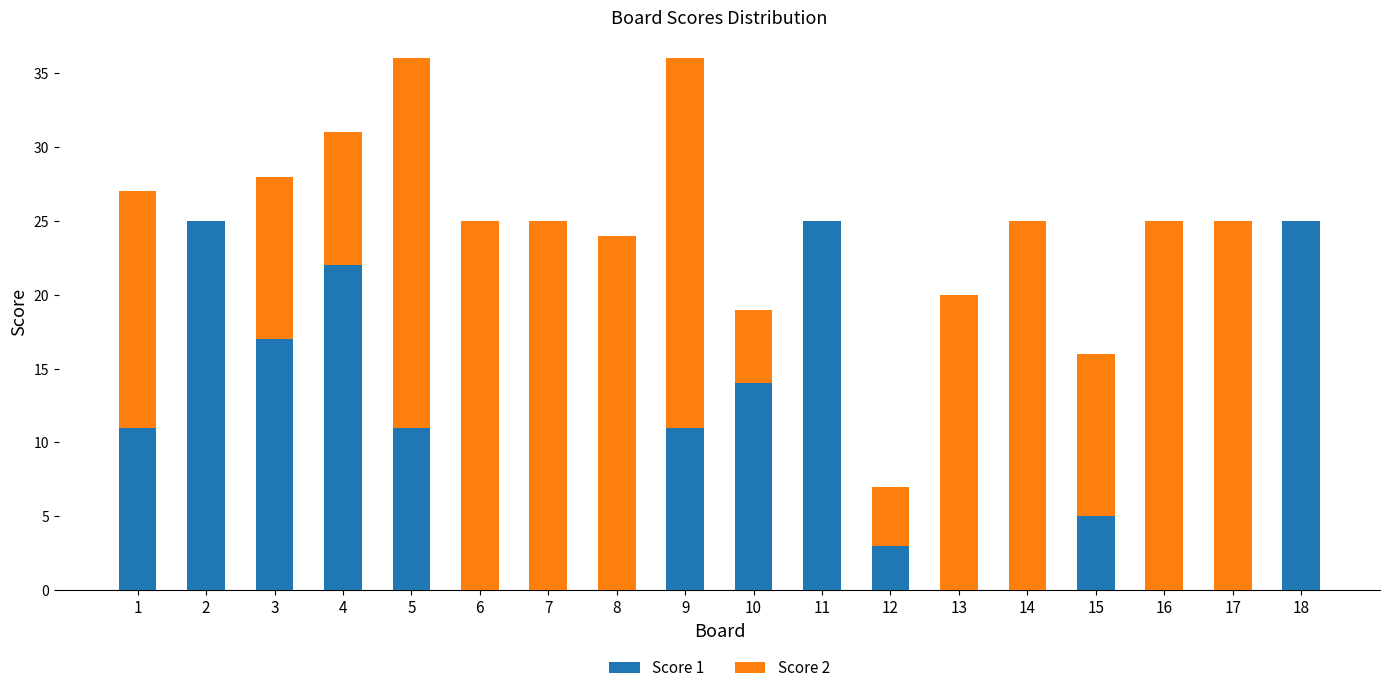

Count the number of data series in this chart.

2